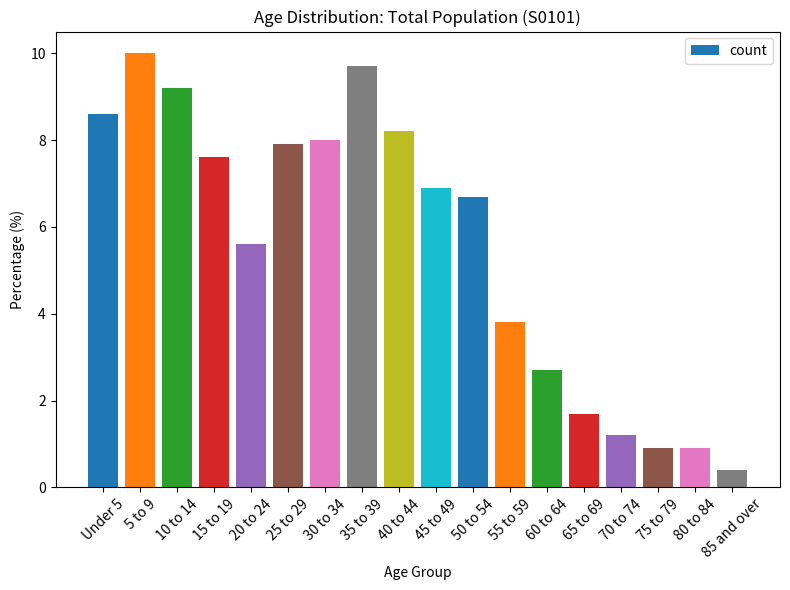

Reading left to right, extract all data points from this chart.

8.6	10.0	9.2	7.6	5.6	7.9	8.0	9.7	8.2	6.9	6.7	3.8	2.7	1.7	1.2	0.9	0.9	0.4